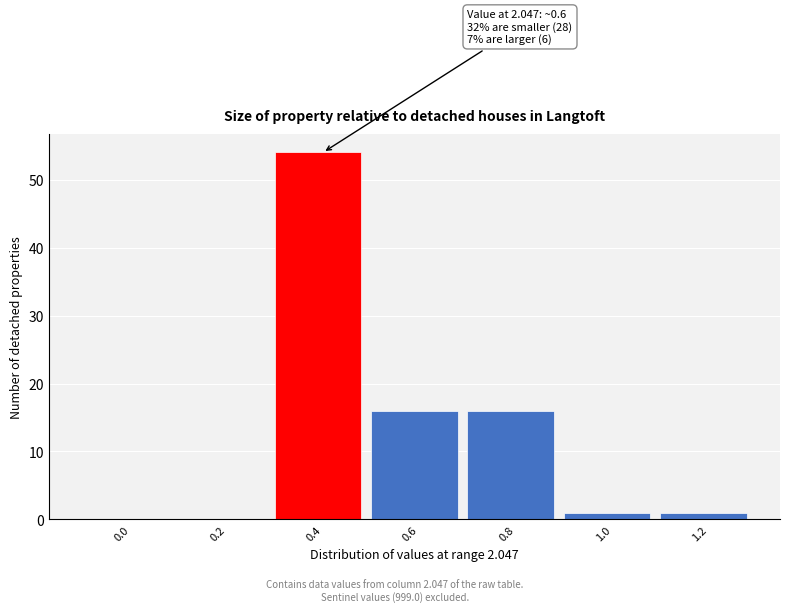

Reading left to right, what are all the values shown in this chart?

0.0=0	0.2=0	0.4=54	0.6=16	0.8=16	1.0=1	1.2=1